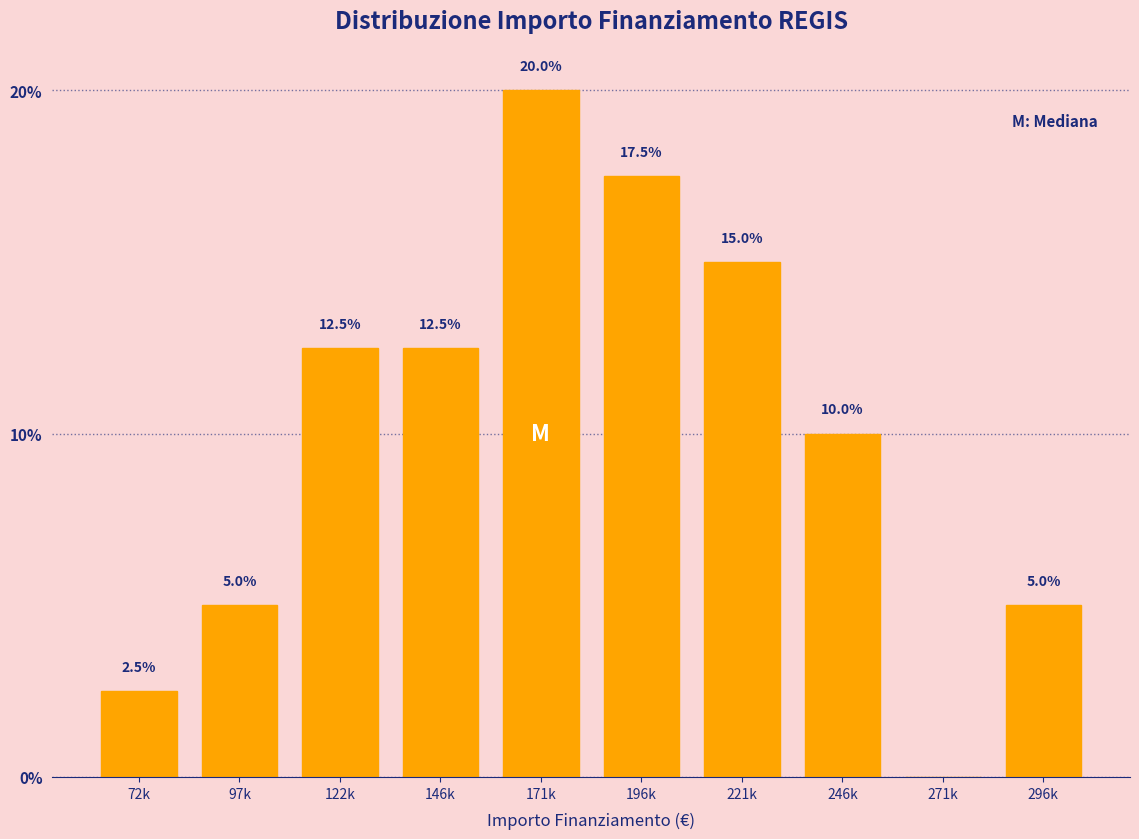

Reading left to right, what are all the values shown in this chart?

72k=2.5	97k=5.0	122k=12.5	146k=12.5	171k=20.0	196k=17.5	221k=15.0	246k=10.0	271k=0.0	296k=5.0